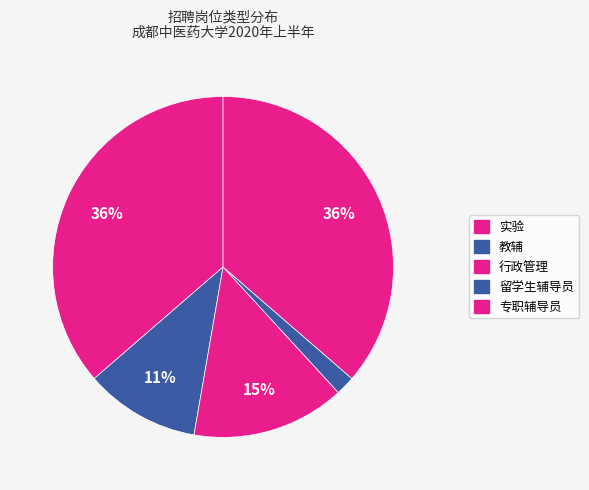

Do 教辅 and 专职辅导员 together represent more than half of the pie?

No